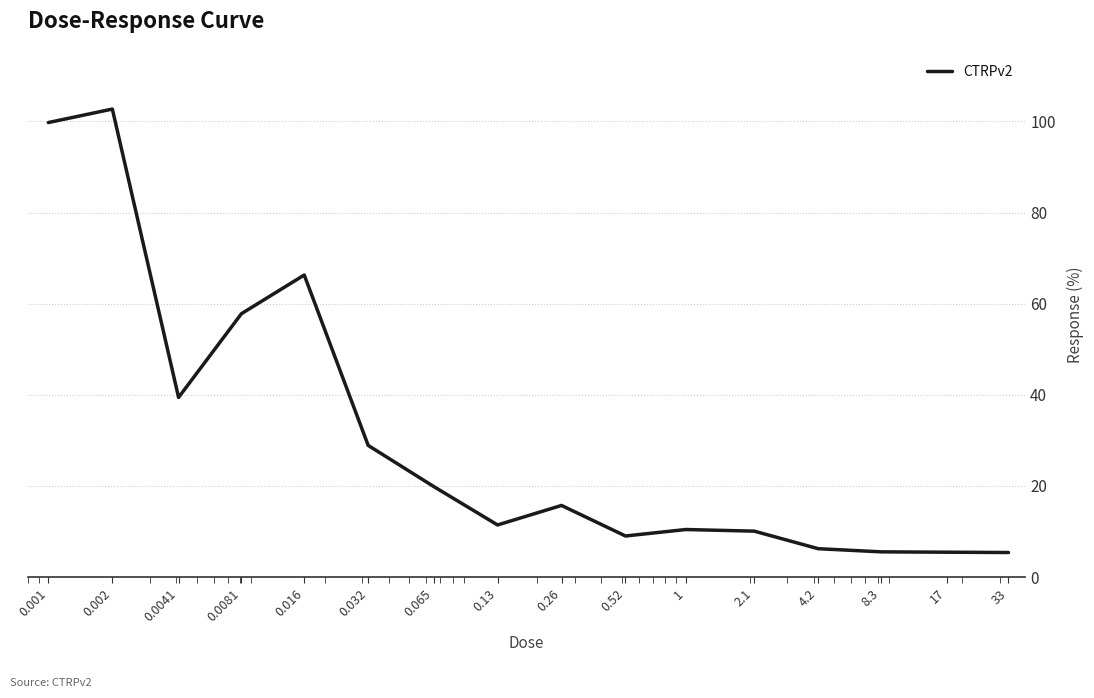

What is the difference between the maximum and minimum values?

97.3